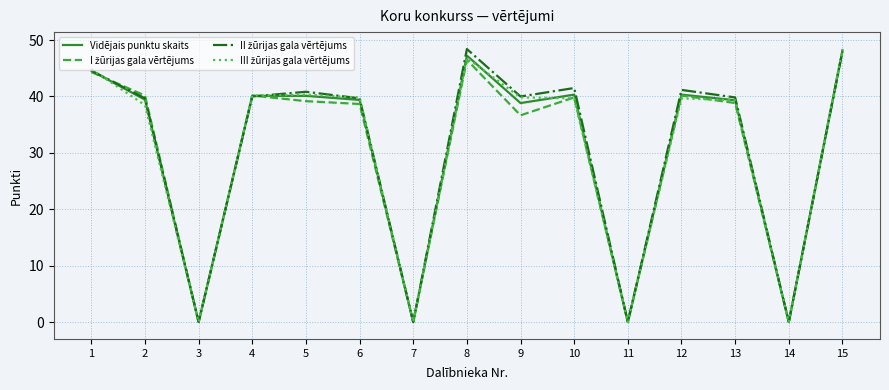

What is the total value across all series at 4?

160.4